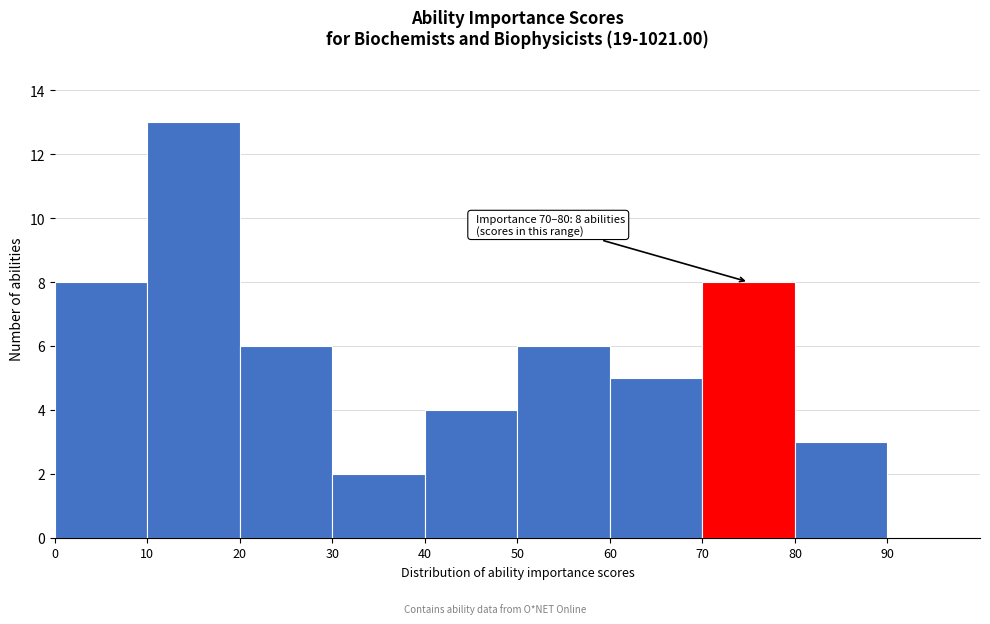

Which range on the x-axis has the tallest bar?

10 to 20